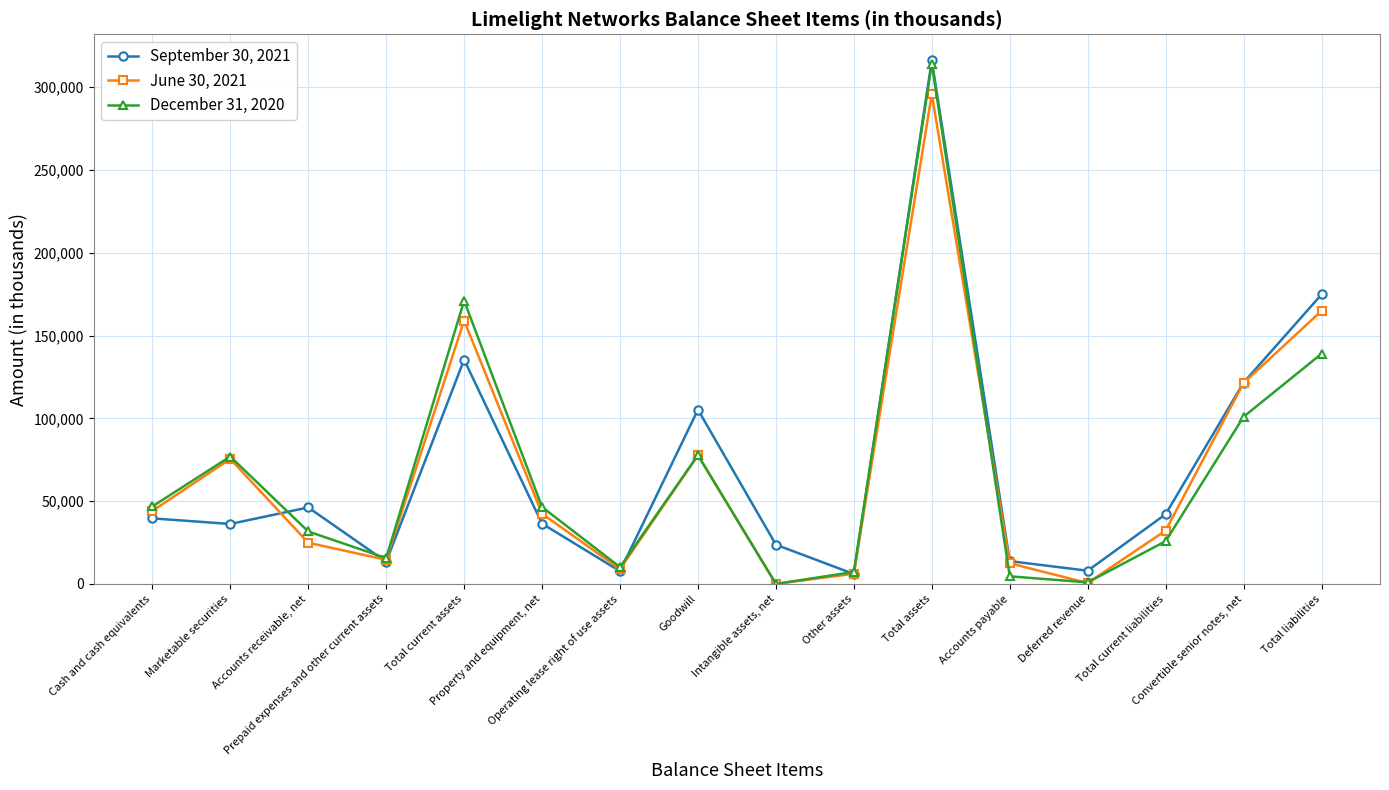

What is the greatest value displayed?

316104